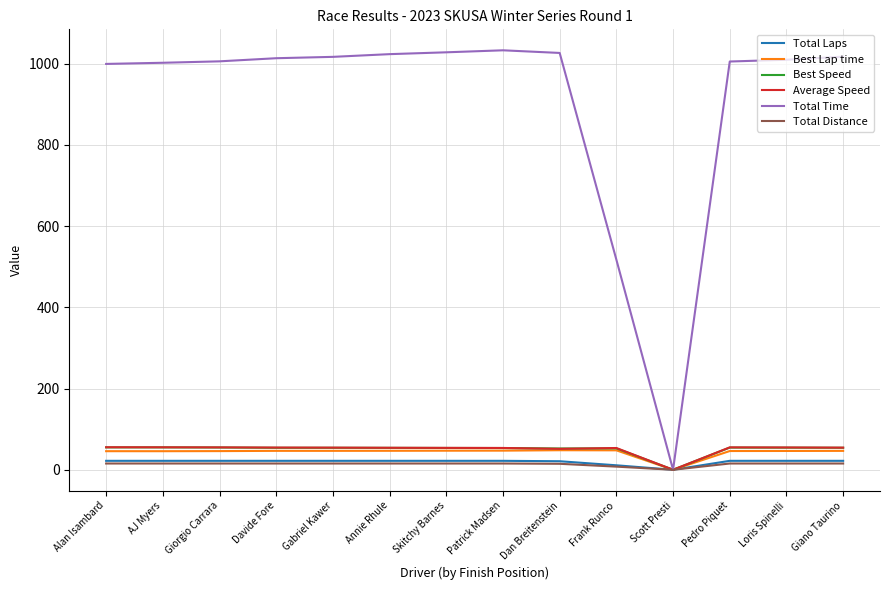

Which category has the lowest value in the Average Speed series?

Scott Presti